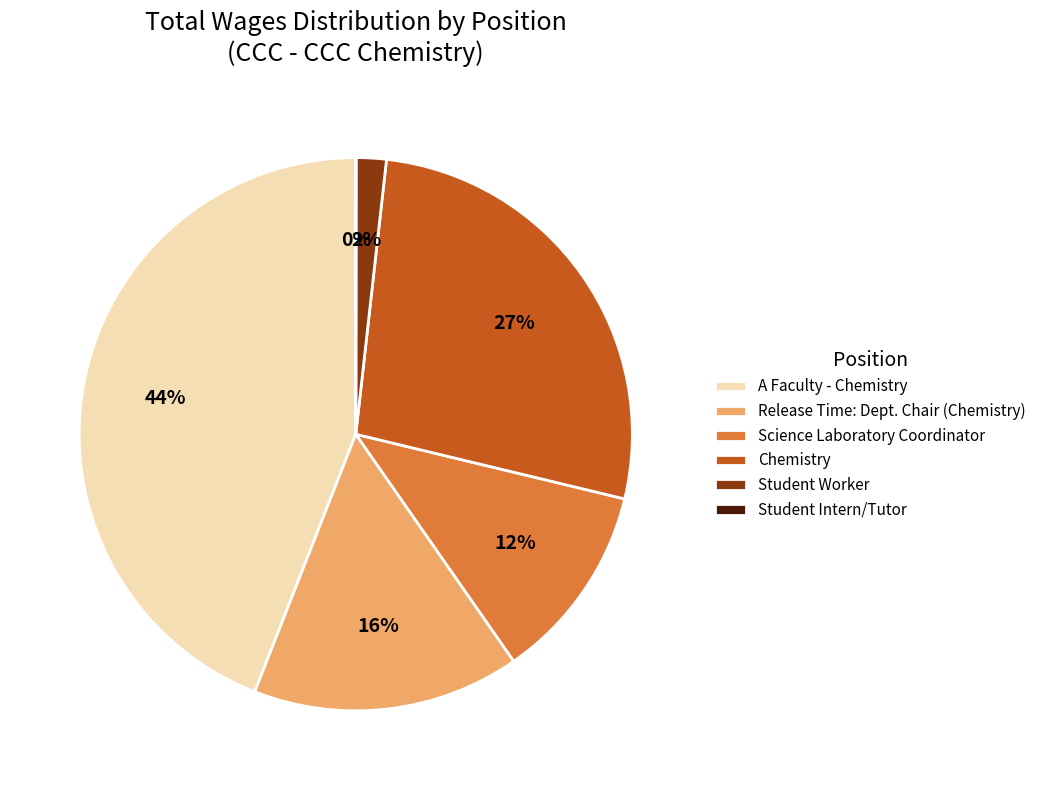

Do Release Time: Dept. Chair (Chemistry) and Science Laboratory Coordinator together represent more than half of the pie?

No